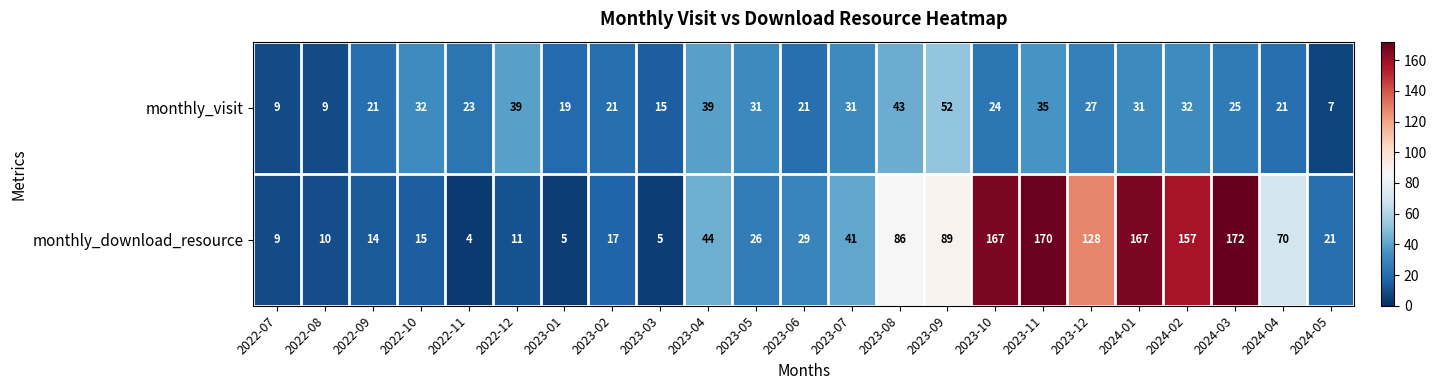

Which series has the largest range (max minus min)?

monthly_download_resource